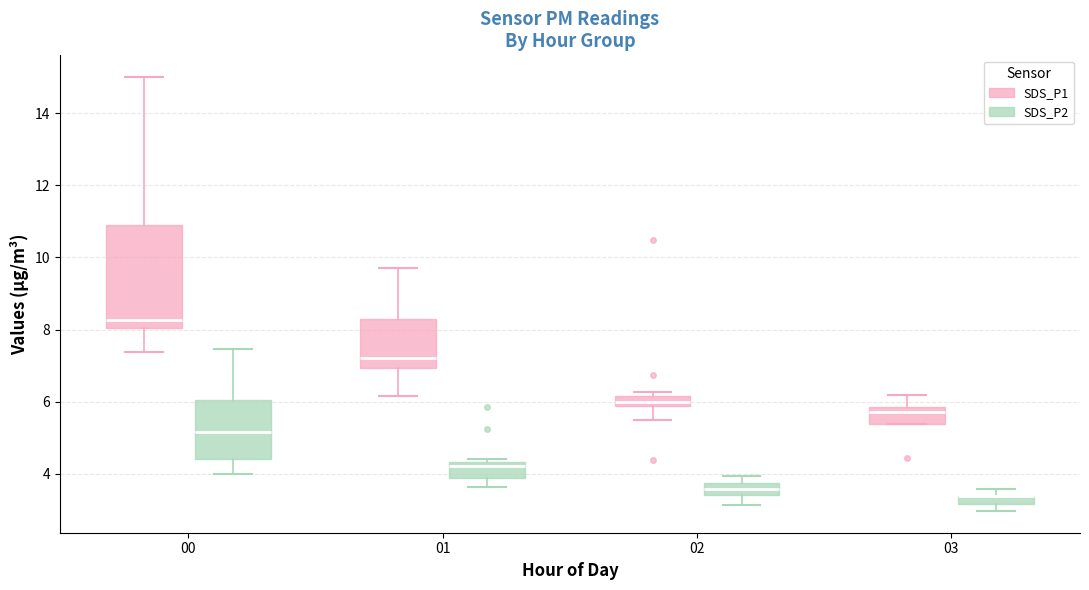

Where is the upper edge of the box for 01 (SDS_P1) on the y-axis? The values are not printed on the chart, so give them approximately, as read against the axis.

8.2